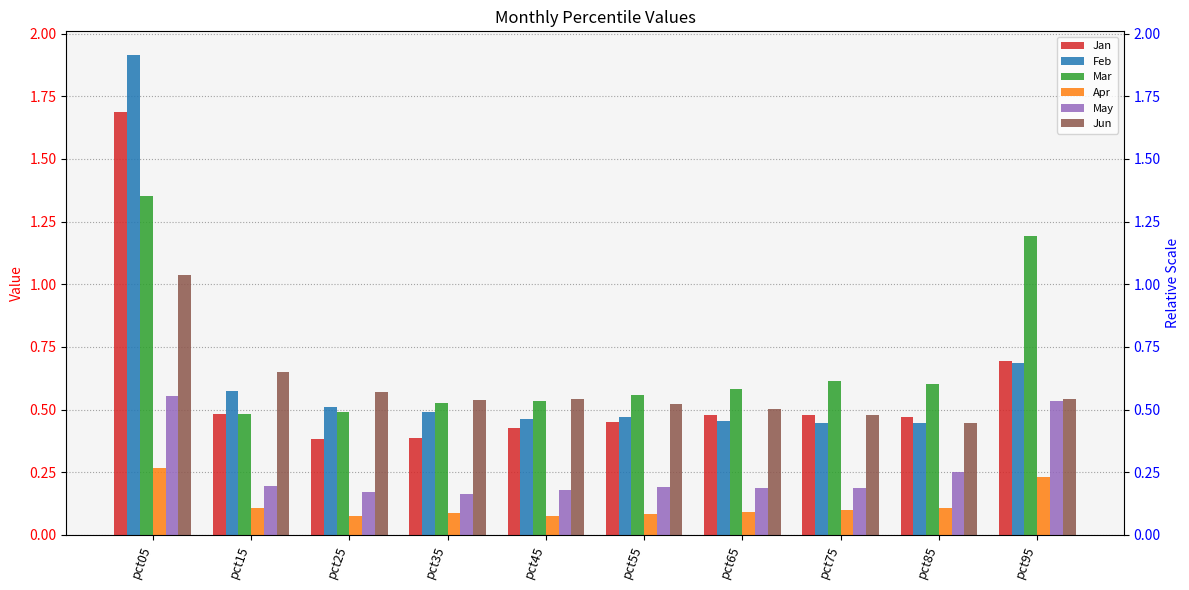

Are the bars grouped side by side (vs. stacked)?

Yes